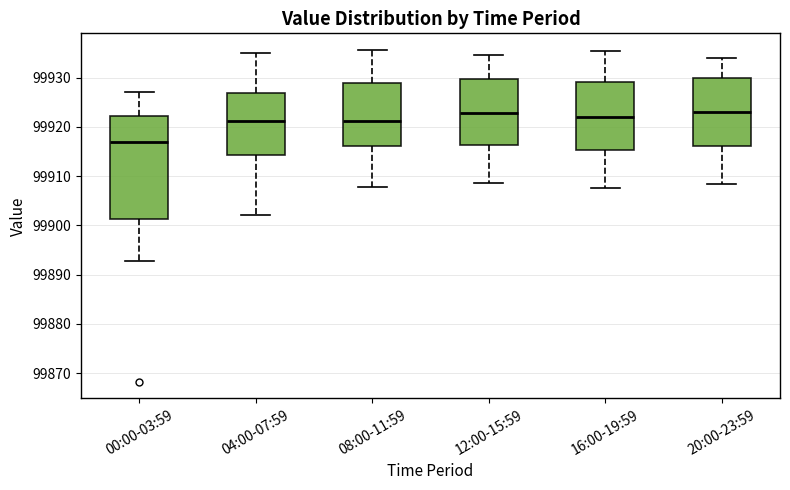

Reading left to right, transcribe this box plot: for each box, give where its median line is, the range the box spans, and where its two whiskers end, as read against the y-axis. The values are not printed on the chart, so give them approximately, as read against the axis.

00:00-03:59: median 99917, box 99901 to 99922, whiskers 99893 to 99927
04:00-07:59: median 99921, box 99914 to 99927, whiskers 99902 to 99935
08:00-11:59: median 99921, box 99916 to 99929, whiskers 99908 to 99936
12:00-15:59: median 99923, box 99916 to 99930, whiskers 99909 to 99935
16:00-19:59: median 99922, box 99915 to 99929, whiskers 99908 to 99935
20:00-23:59: median 99923, box 99916 to 99930, whiskers 99908 to 99934